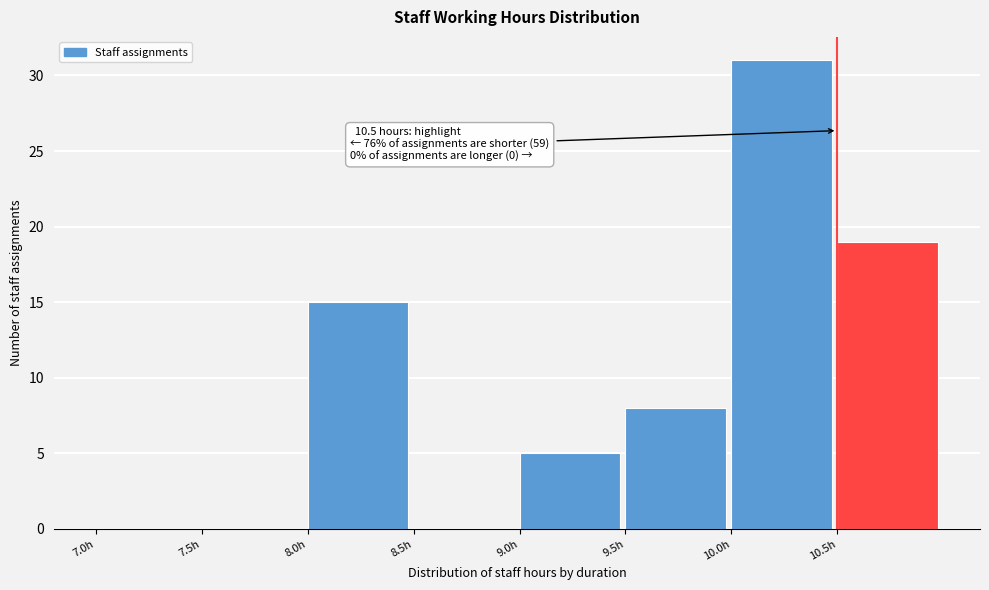

Which range on the x-axis has the tallest bar?

10.0 to 10.5